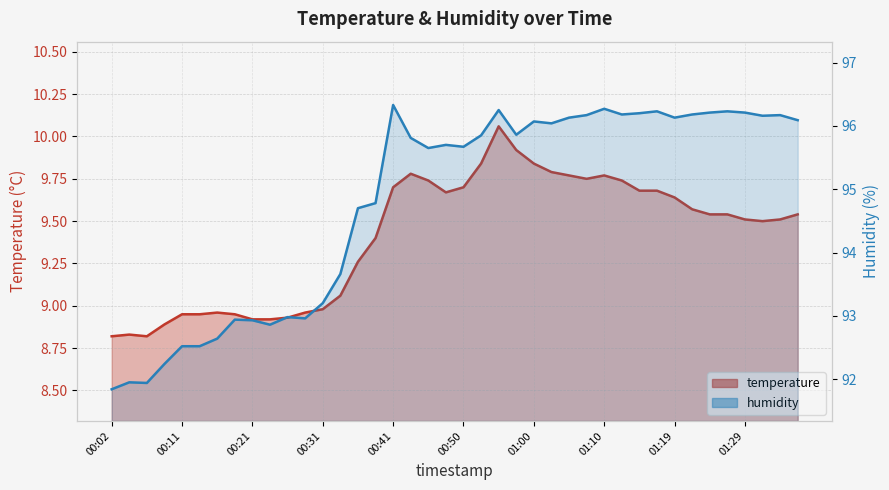

Reading left to right, extract all data points from this chart.

temperature: 00:02=8.8	00:04=8.8	00:07=8.8	00:09=8.9	00:11=8.9	00:14=8.9	00:16=9.0	00:19=8.9	00:21=8.9	00:24=8.9	00:26=8.9	00:28=9.0	00:31=9.0	00:33=9.1	00:36=9.3	00:38=9.4	00:41=9.7	00:43=9.8	00:45=9.7	00:48=9.7	00:50=9.7	00:53=9.8	00:55=10.1	00:58=9.9	01:00=9.8	01:02=9.8	01:05=9.8	01:07=9.8	01:10=9.8	01:12=9.7	01:15=9.7	01:17=9.7	01:19=9.6	01:22=9.6	01:24=9.5	01:27=9.5	01:29=9.5	01:32=9.5	01:34=9.5	01:36=9.5
humidity: 00:02=91.8	00:04=92.0	00:07=91.9	00:09=92.2	00:11=92.5	00:14=92.5	00:16=92.6	00:19=92.9	00:21=92.9	00:24=92.9	00:26=93.0	00:28=93.0	00:31=93.2	00:33=93.7	00:36=94.7	00:38=94.8	00:41=96.3	00:43=95.8	00:45=95.7	00:48=95.7	00:50=95.7	00:53=95.8	00:55=96.2	00:58=95.9	01:00=96.1	01:02=96.0	01:05=96.1	01:07=96.2	01:10=96.3	01:12=96.2	01:15=96.2	01:17=96.2	01:19=96.1	01:22=96.2	01:24=96.2	01:27=96.2	01:29=96.2	01:32=96.2	01:34=96.2	01:36=96.1